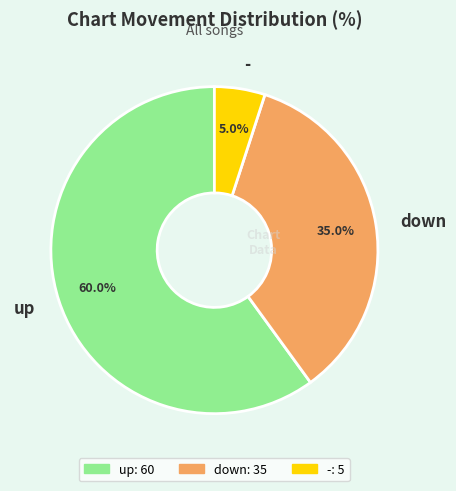

Is the sum of up and down greater than half?

Yes